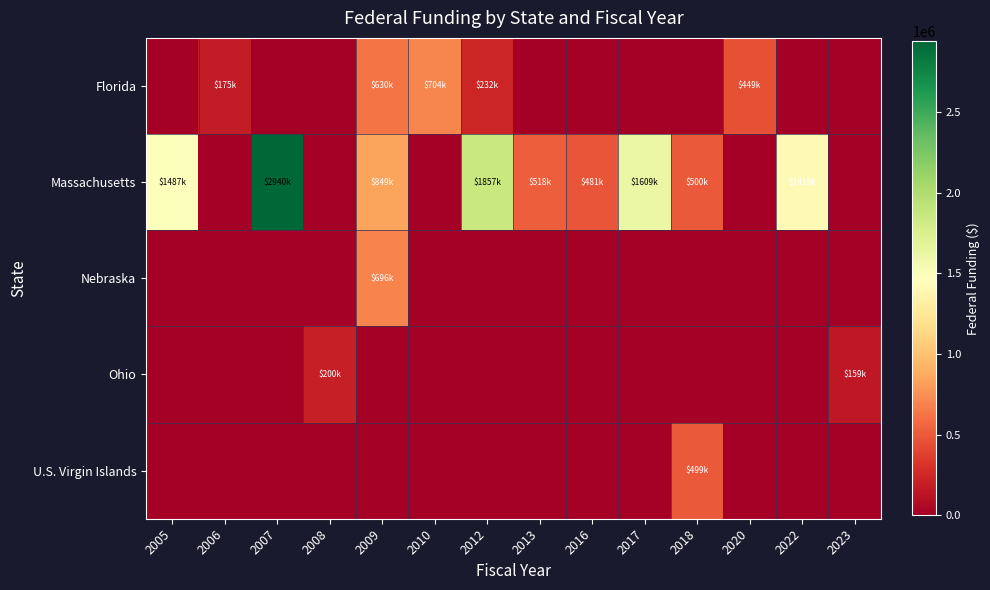

At which category is the sum across all series the highest?

2007